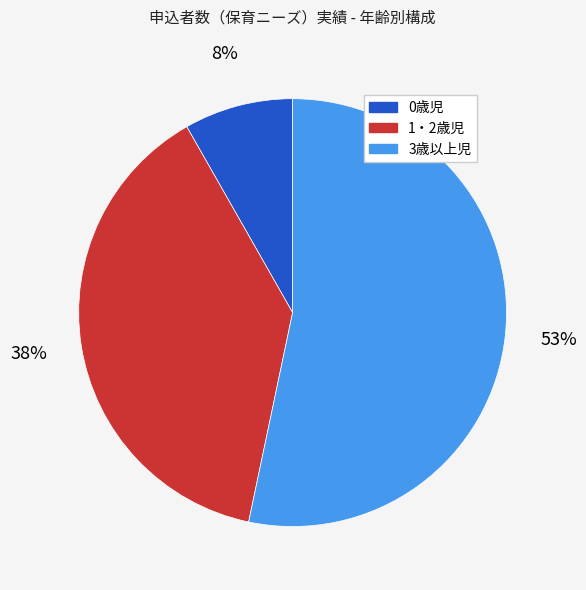

What is the smallest slice in the pie chart?

0歳児